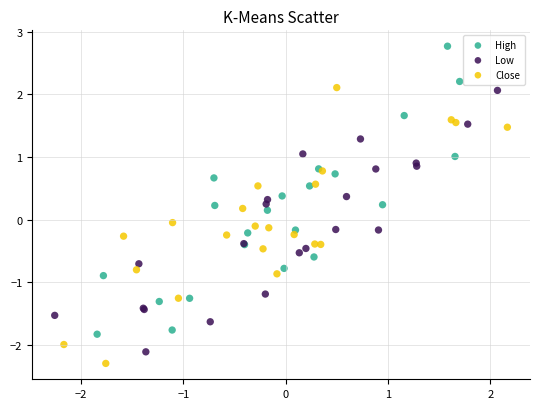

Which series has the widest spread of Y values?

High